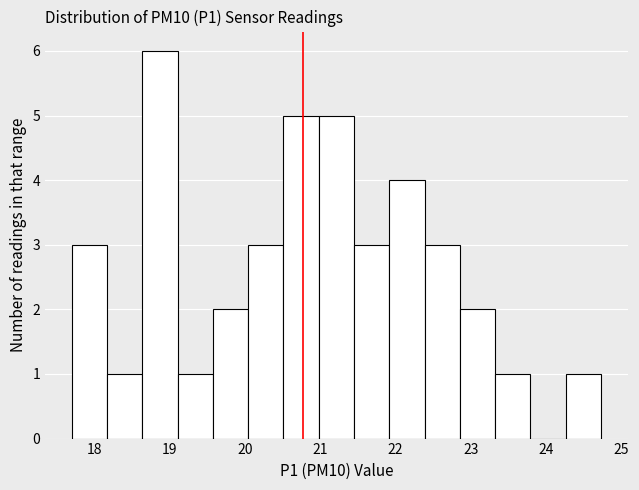

Which range on the x-axis has the tallest bar?

18.6 to 19.1